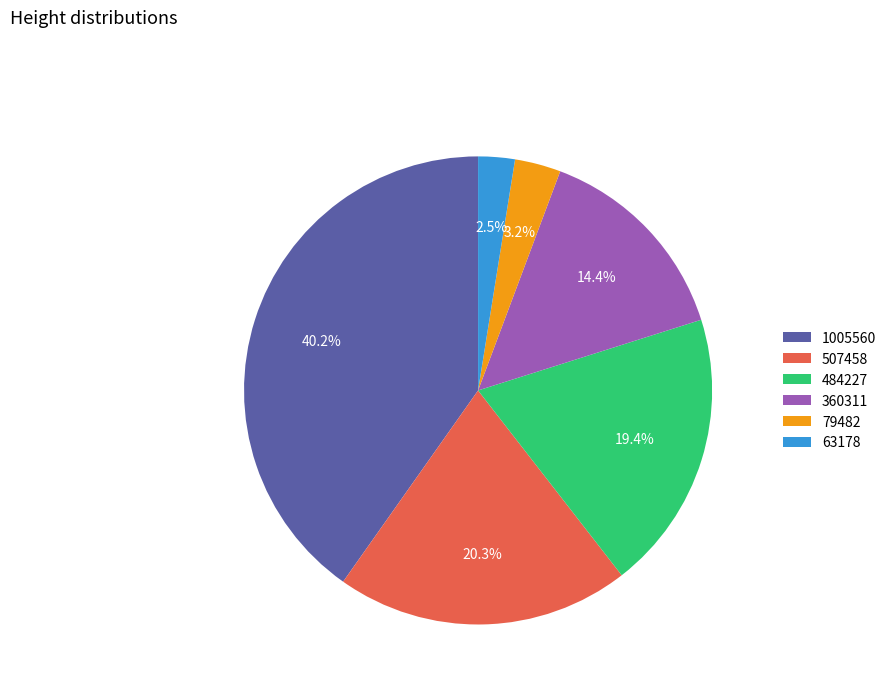

Is there a majority slice in this chart?

No